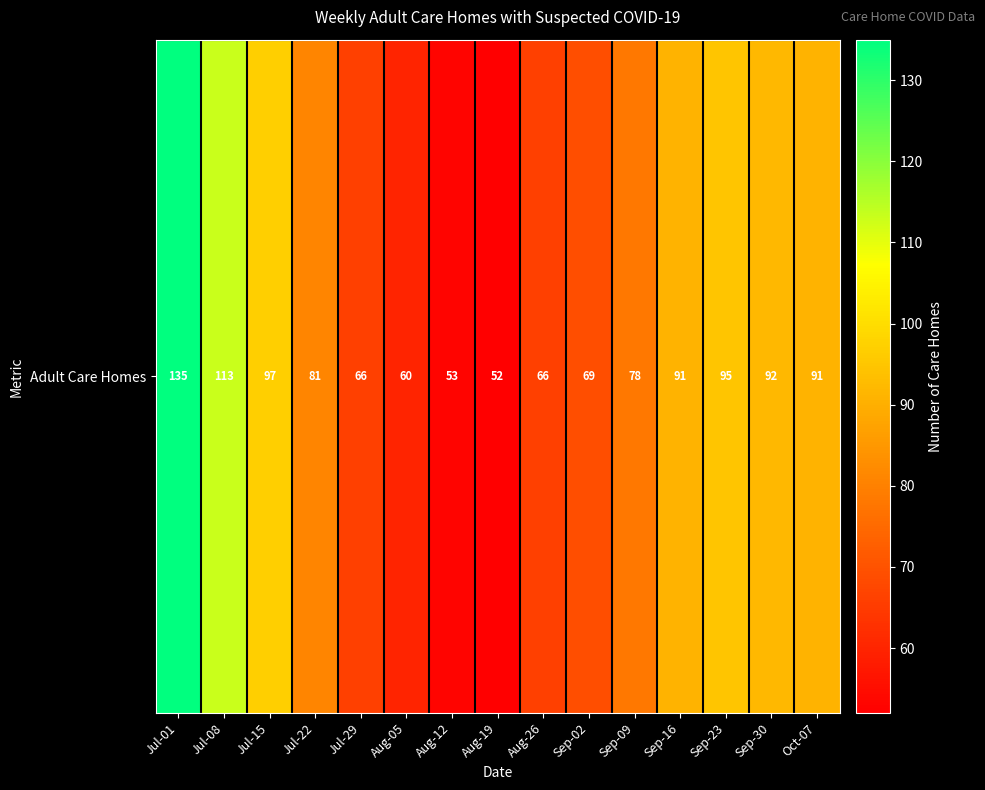

At which category does the chart reach its minimum across all series?

Aug-19